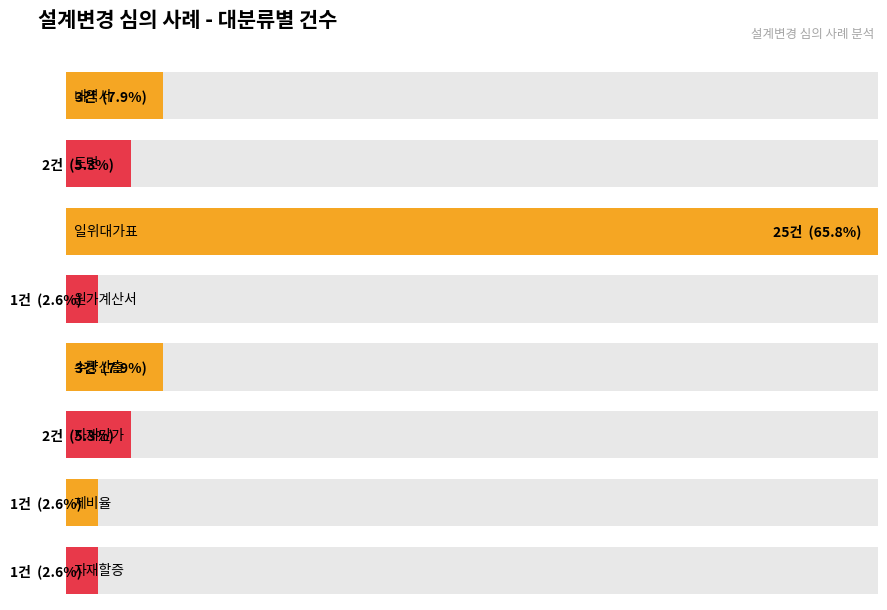

At which category is the sum across all series the highest?

일위대가표